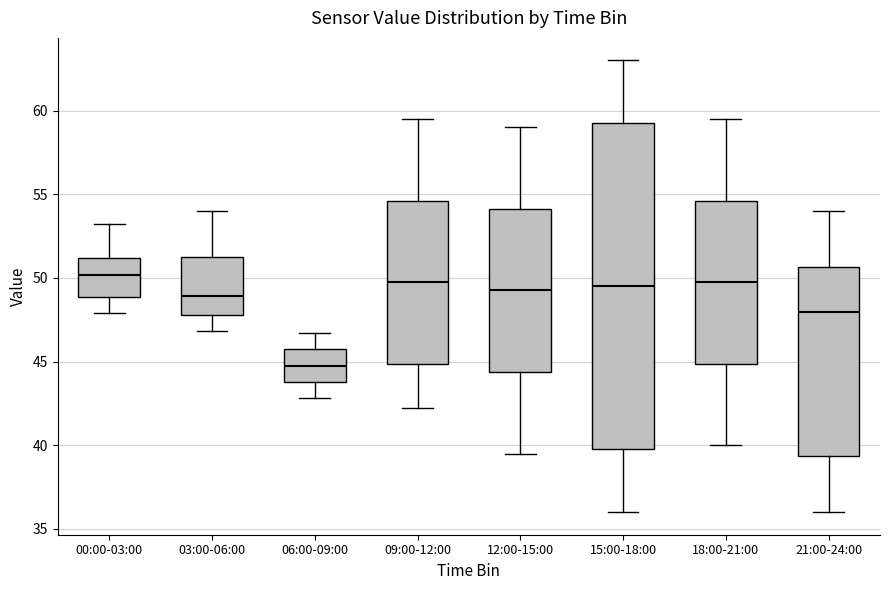

Comparing the boxes themselves (not the whiskers), which one is the tallest?

15:00-18:00